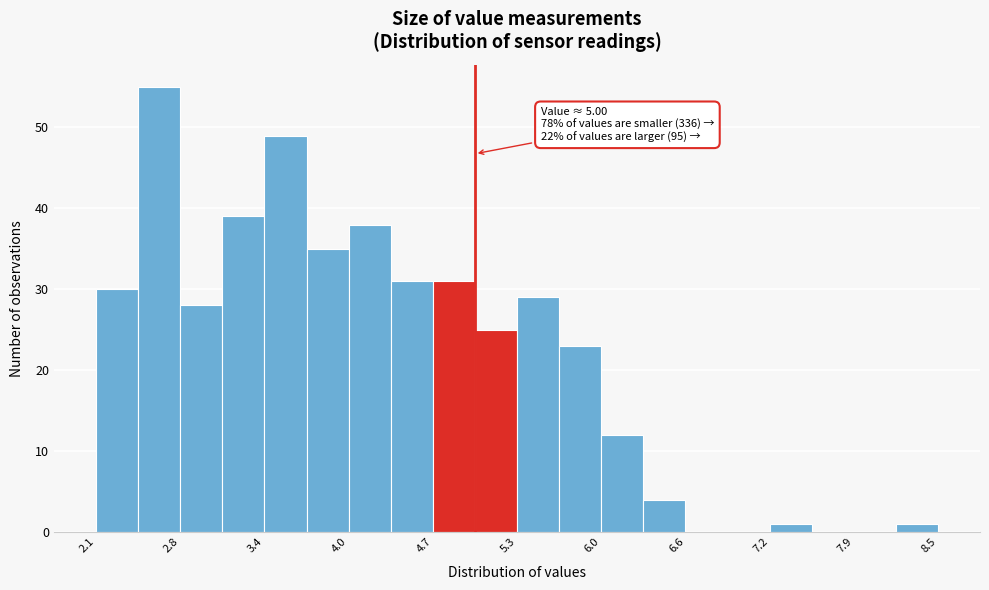

Around what value on the x-axis is the tallest bar? Give the approximate position of its centre, as read against the axis.

2.6